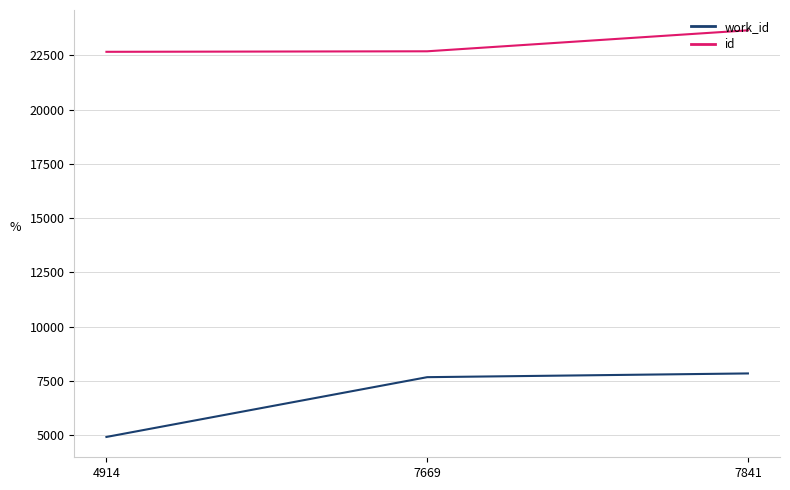

Which series has the largest range (max minus min)?

work_id